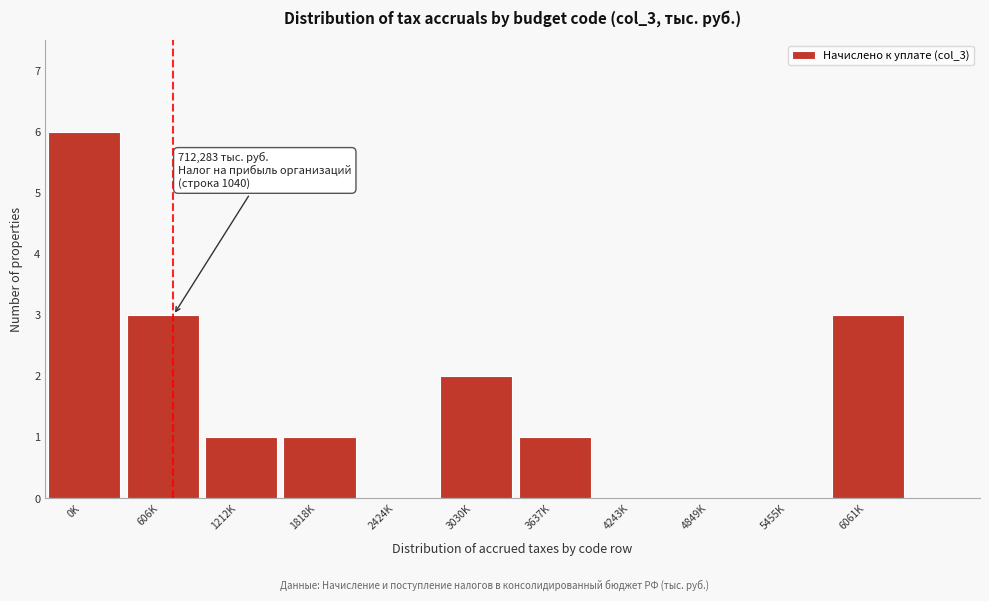

Reading left to right, list all the values displayed in this chart.

0K=6	606K=3	1212K=1	1818K=1	2424K=0	3030K=2	3637K=1	4243K=0	4849K=0	5455K=0	6061K=3